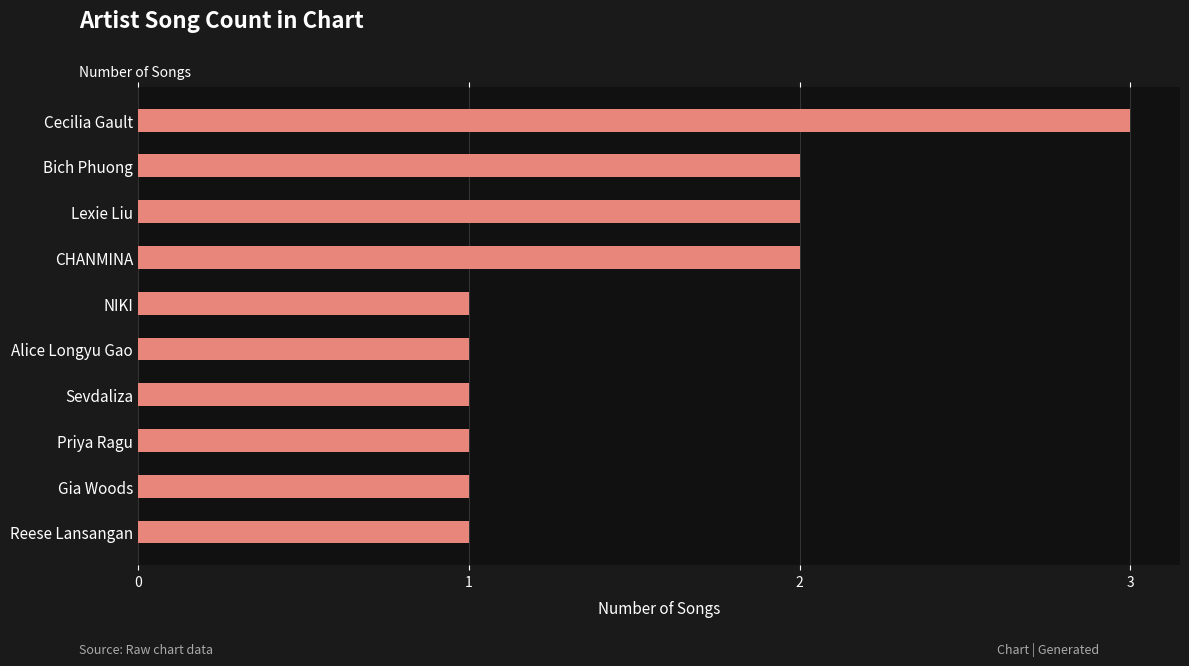

Which has a higher value, CHANMINA or Gia Woods?

CHANMINA